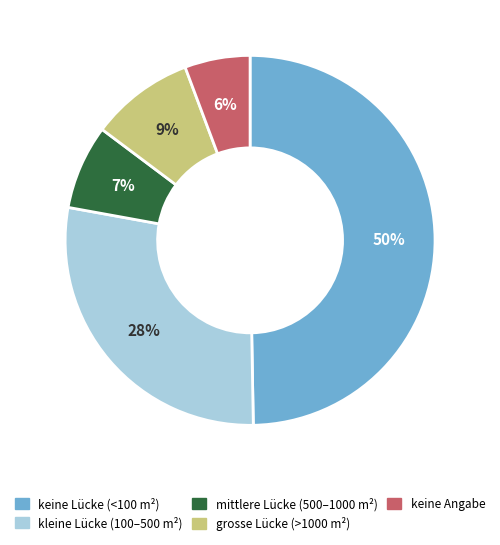

What percentage is the keine Angabe slice, to the nearest percent?

6%